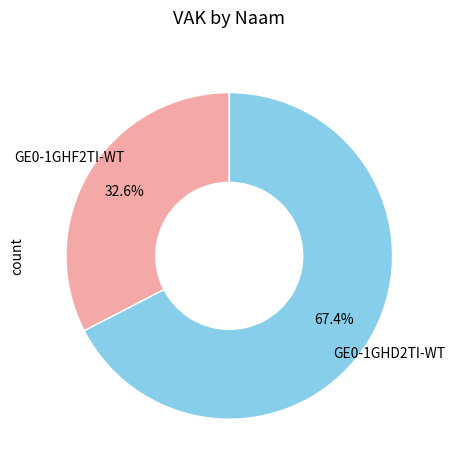

What is the largest slice in the pie chart?

GE0-1GHD2TI-WT